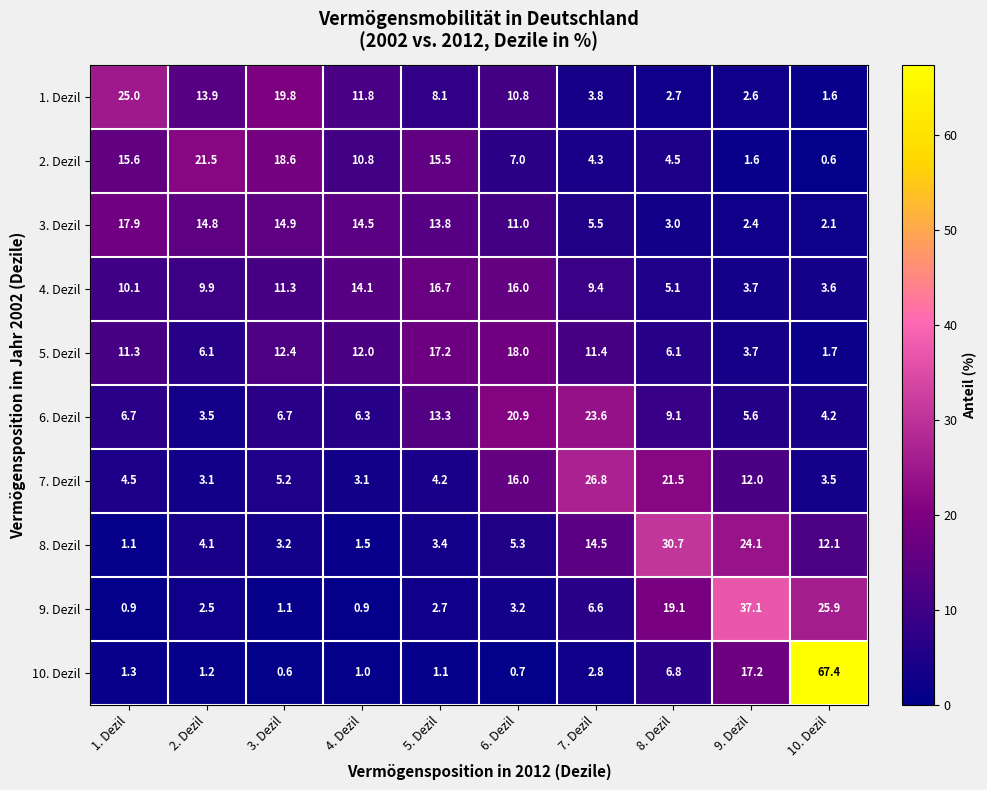

List the series in order of their peak value, lowest first.

4. Dezil, 3. Dezil, 5. Dezil, 2. Dezil, 6. Dezil, 1. Dezil, 7. Dezil, 8. Dezil, 9. Dezil, 10. Dezil